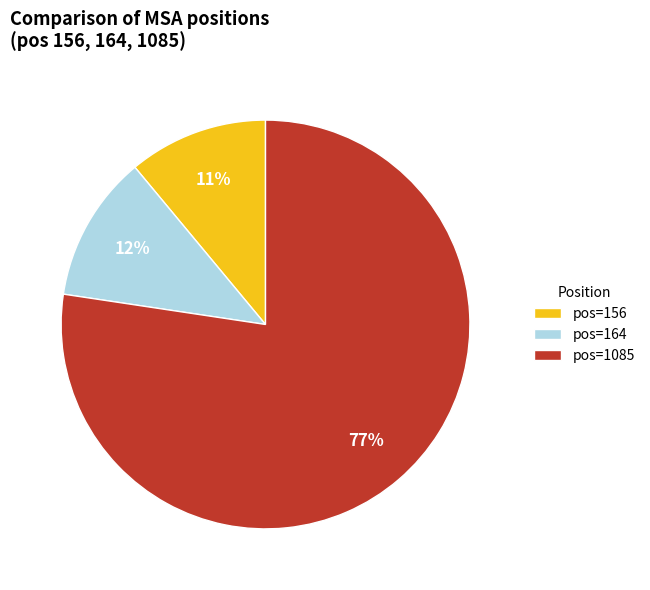

Rank the categories by value from highest to lowest.

pos=1085, pos=164, pos=156